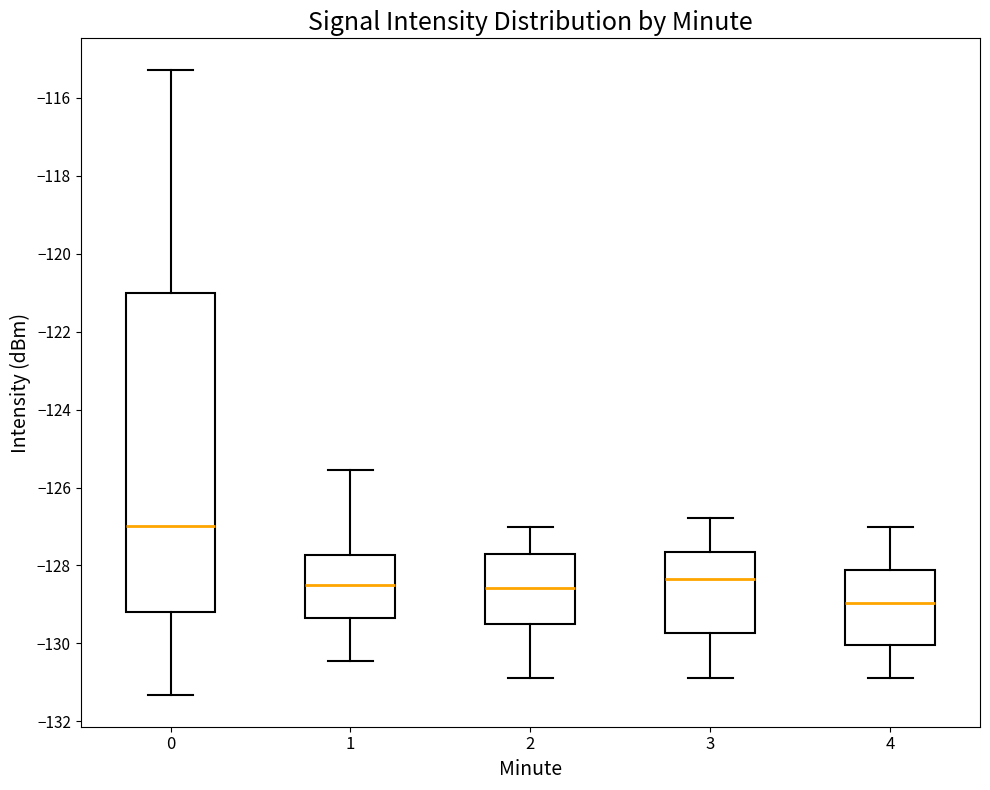

Reading left to right, transcribe this box plot: for each box, give where its median line is, the range the box spans, and where its two whiskers end, as read against the y-axis. The values are not printed on the chart, so give them approximately, as read against the axis.

0: median -127.0, box -129.2 to -121.0, whiskers -131.4 to -115.2
1: median -128.6, box -129.4 to -127.8, whiskers -130.4 to -125.6
2: median -128.6, box -129.6 to -127.8, whiskers -131.0 to -127.0
3: median -128.4, box -129.8 to -127.6, whiskers -130.8 to -126.8
4: median -129.0, box -130.0 to -128.2, whiskers -131.0 to -127.0